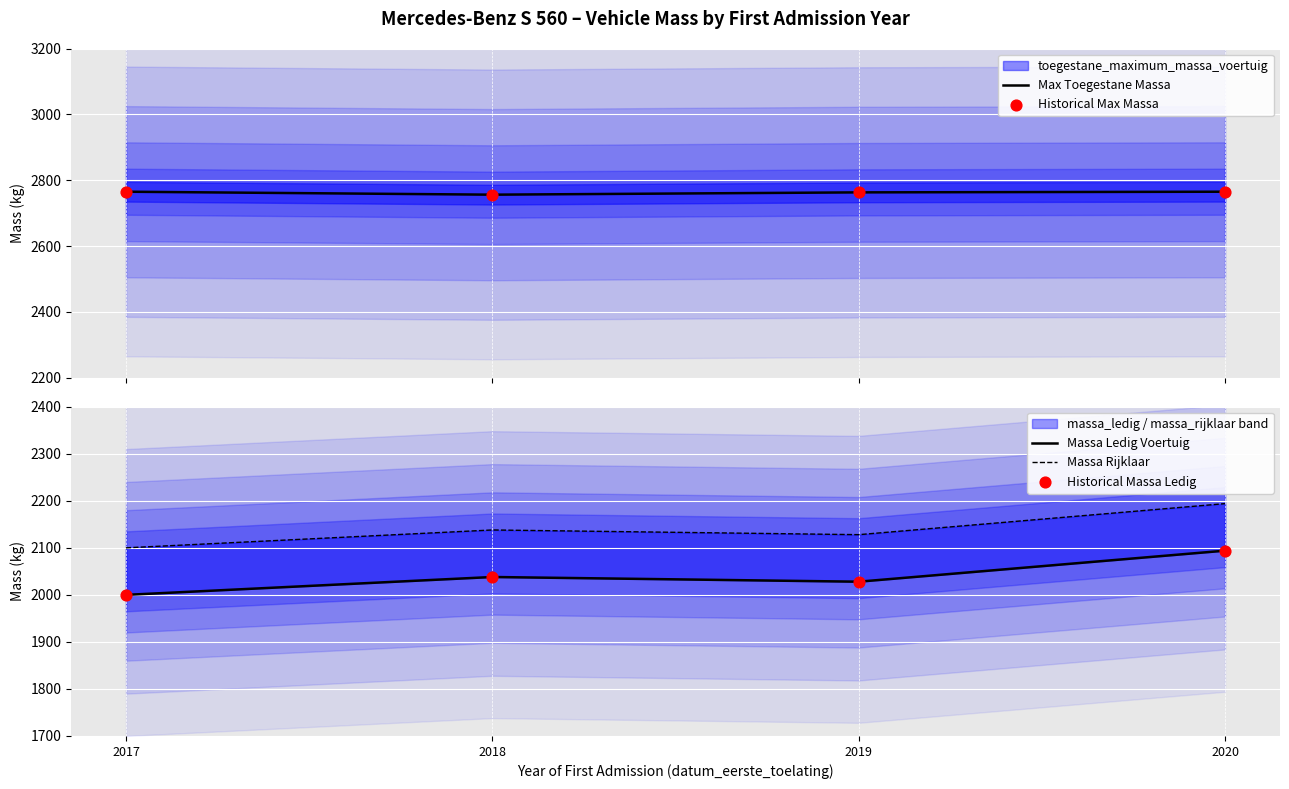

At how many categories does at least one series exceed 2649?

4